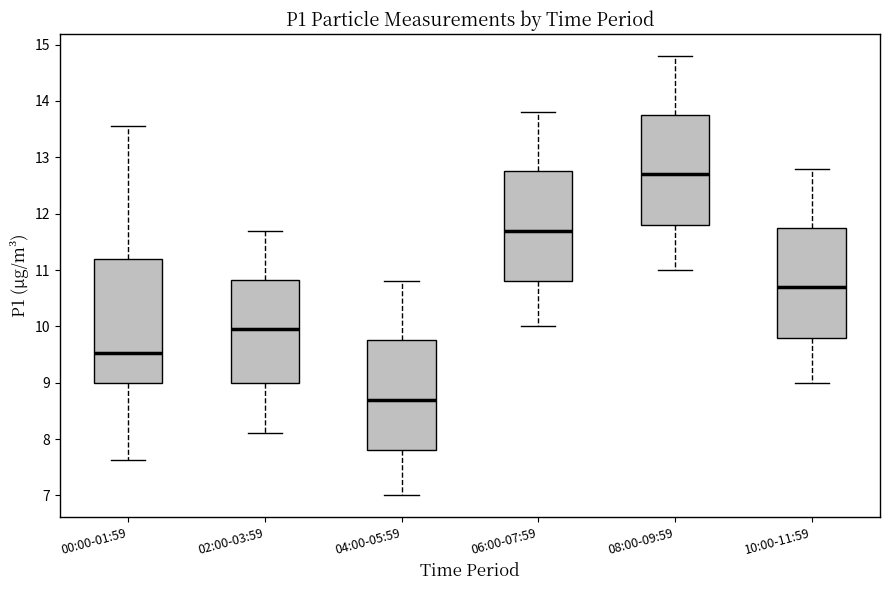

Where does the upper whisker of the box for 08:00-09:59 end on the y-axis? The values are not printed on the chart, so give them approximately, as read against the axis.

14.8